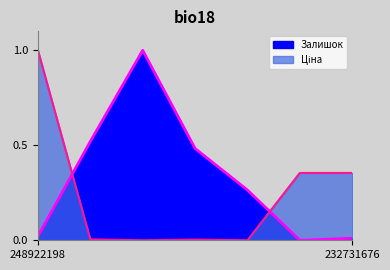

How many interior local peaks does the Залишок series have?

1